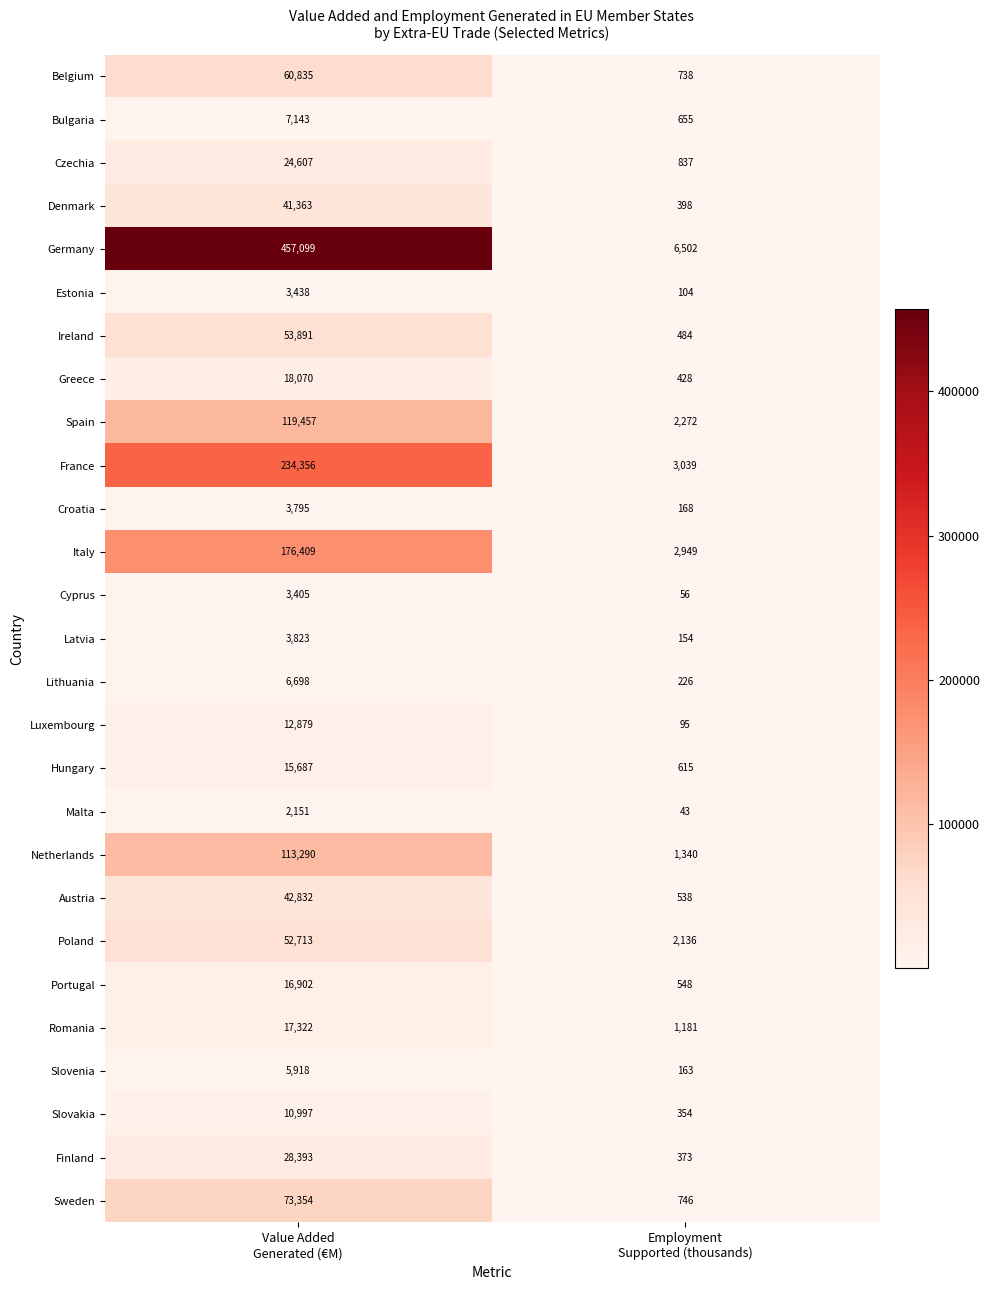

What is the smallest value displayed?

43